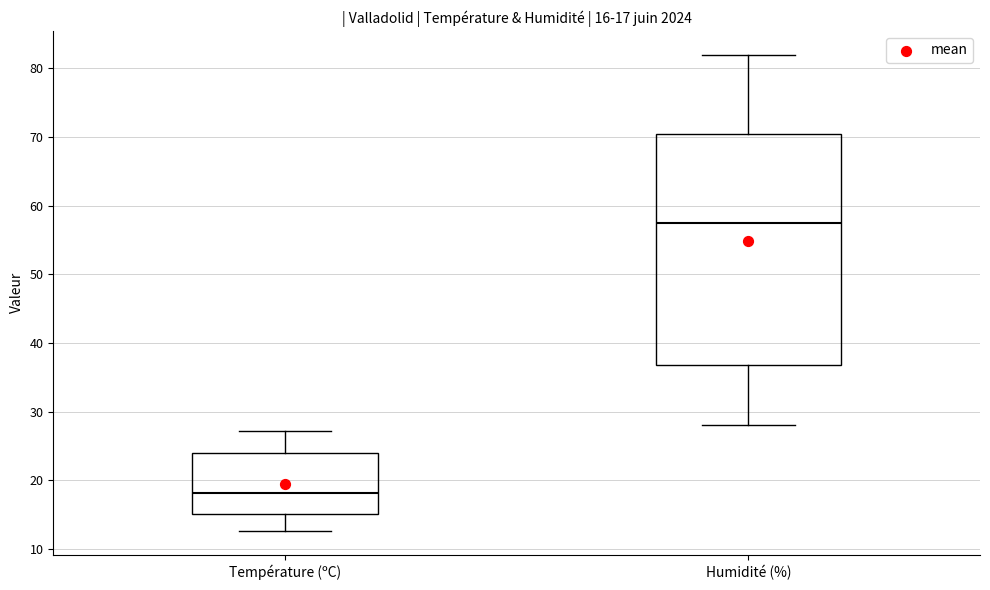

Which box is the tallest, from its lower edge to its upper edge?

Humidité (%)